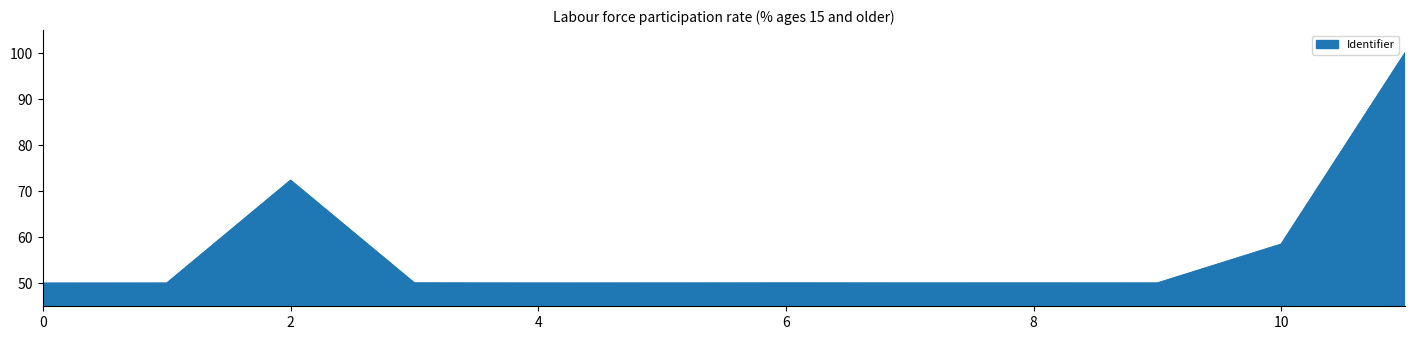

What is the smallest value displayed?

50.0